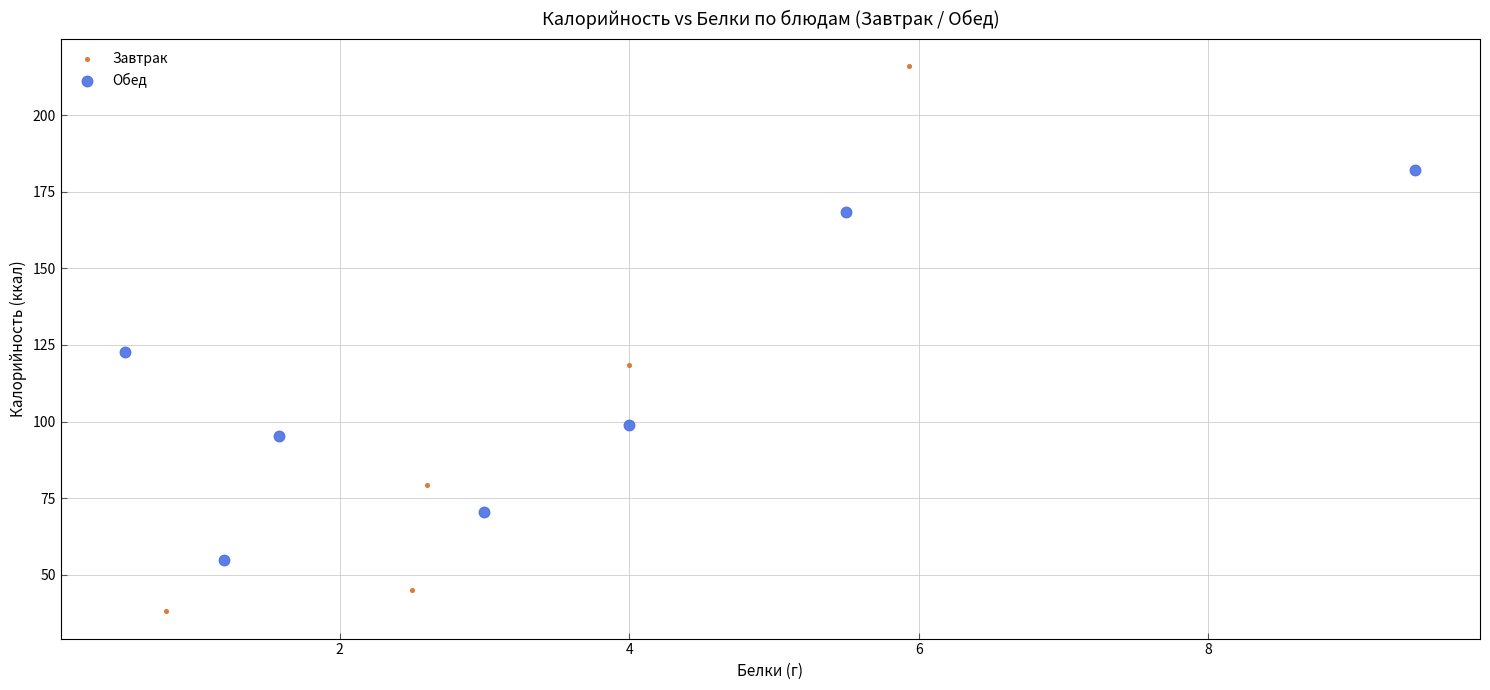

Which series contains the highest Y value?

Завтрак